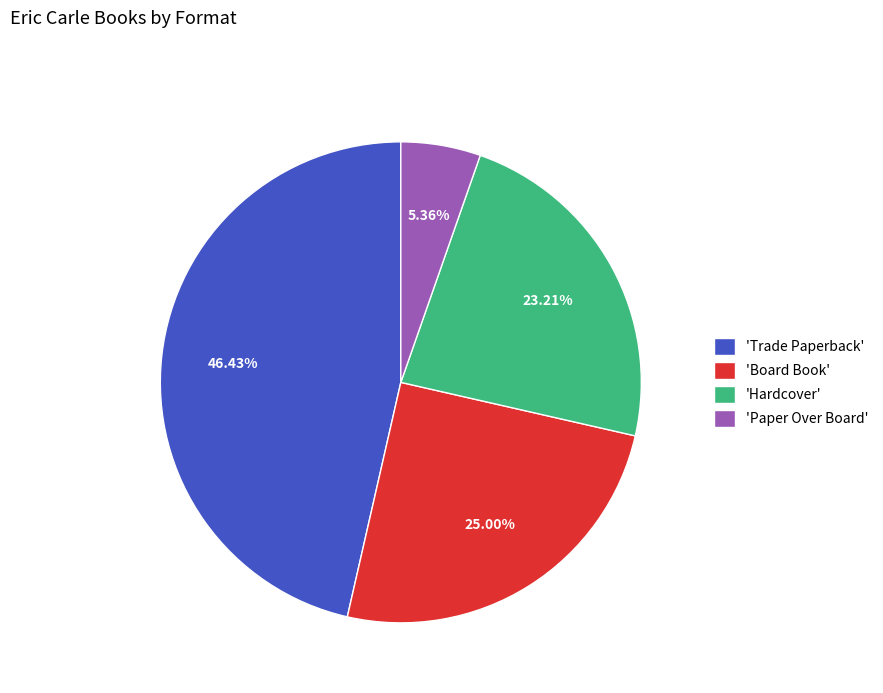

Is the sum of 'Trade Paperback' and 'Paper Over Board' greater than half?

Yes